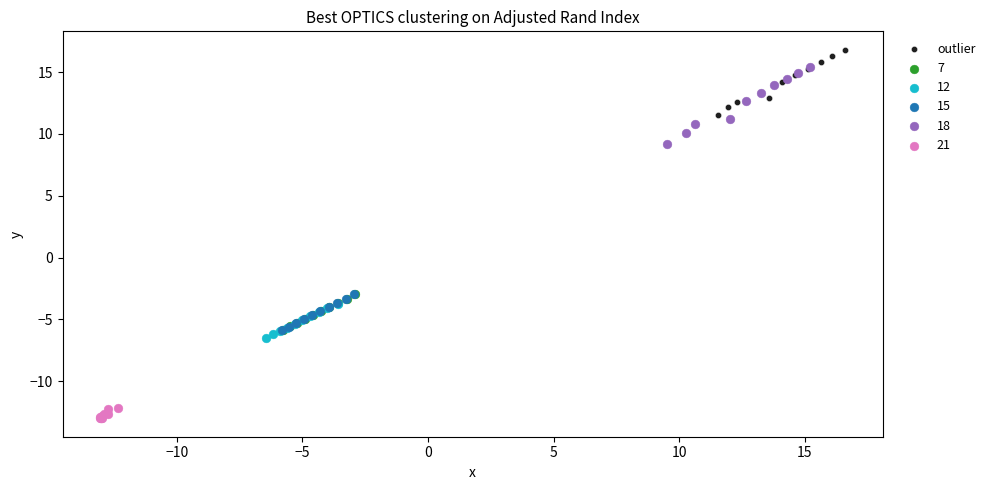

Which series reaches the minimum Y coordinate?

21